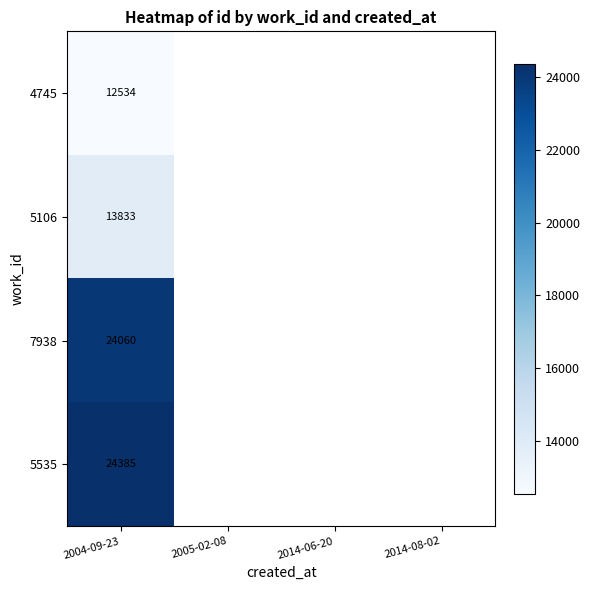

At which label does 4745 reach its peak?

2004-09-23